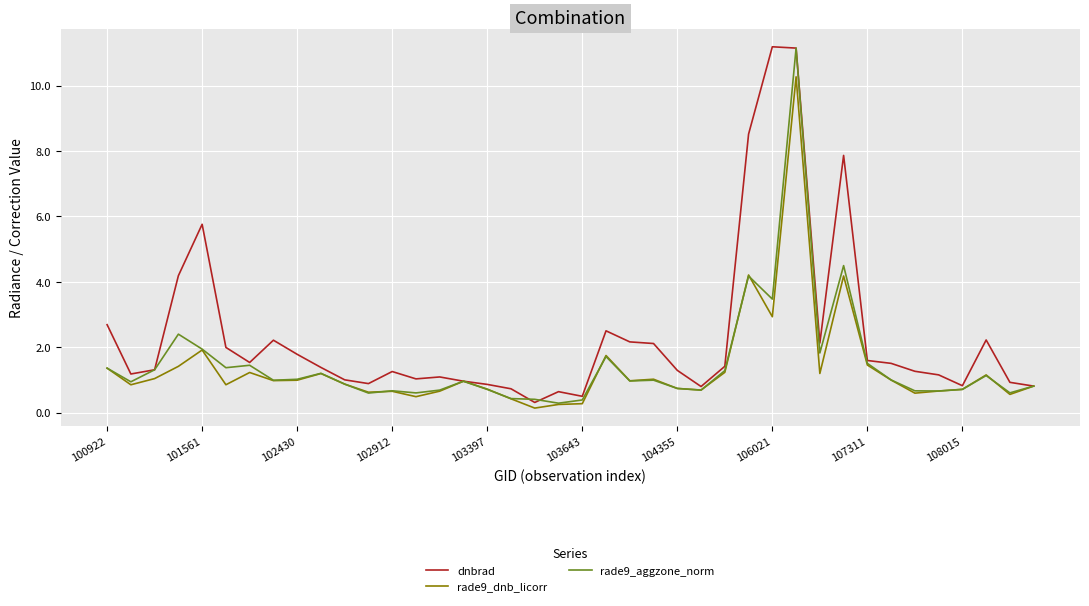

What is the minimum value for rade9_aggzone_norm?

0.3